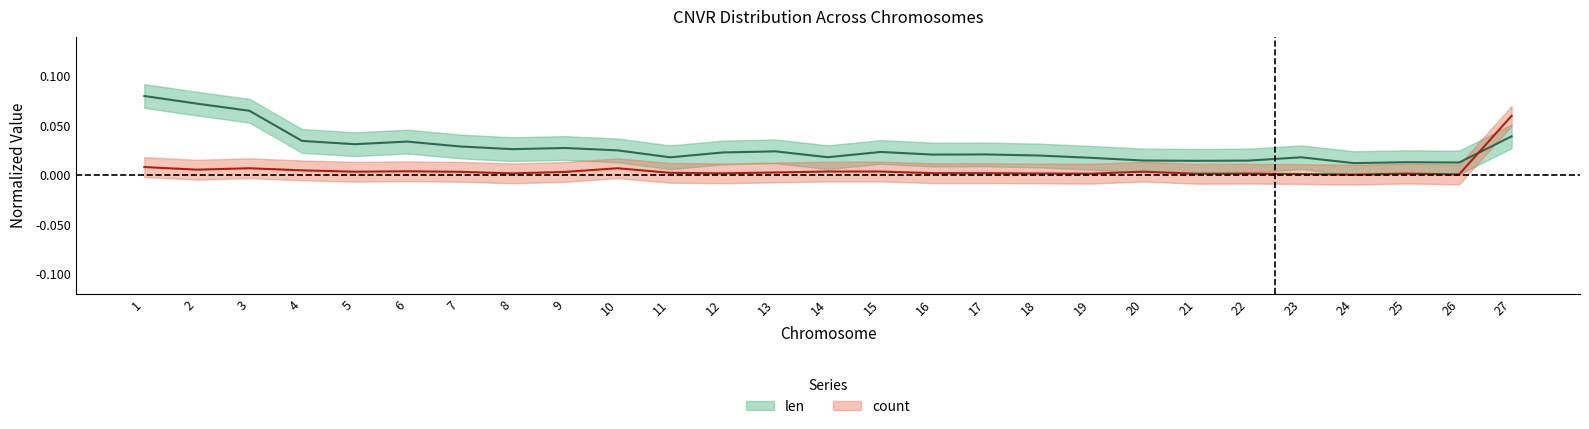

Where is len nearest to the value 0?

24